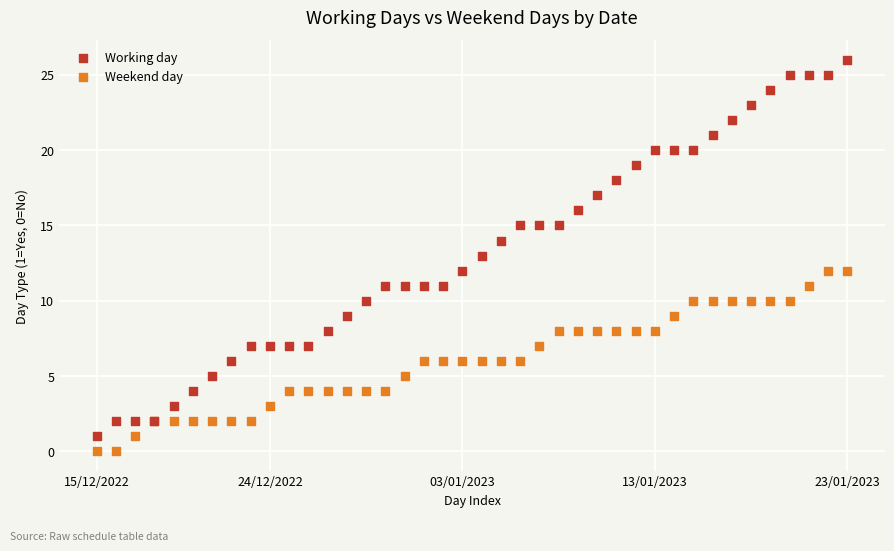

Which series reaches the maximum Y coordinate?

Working day